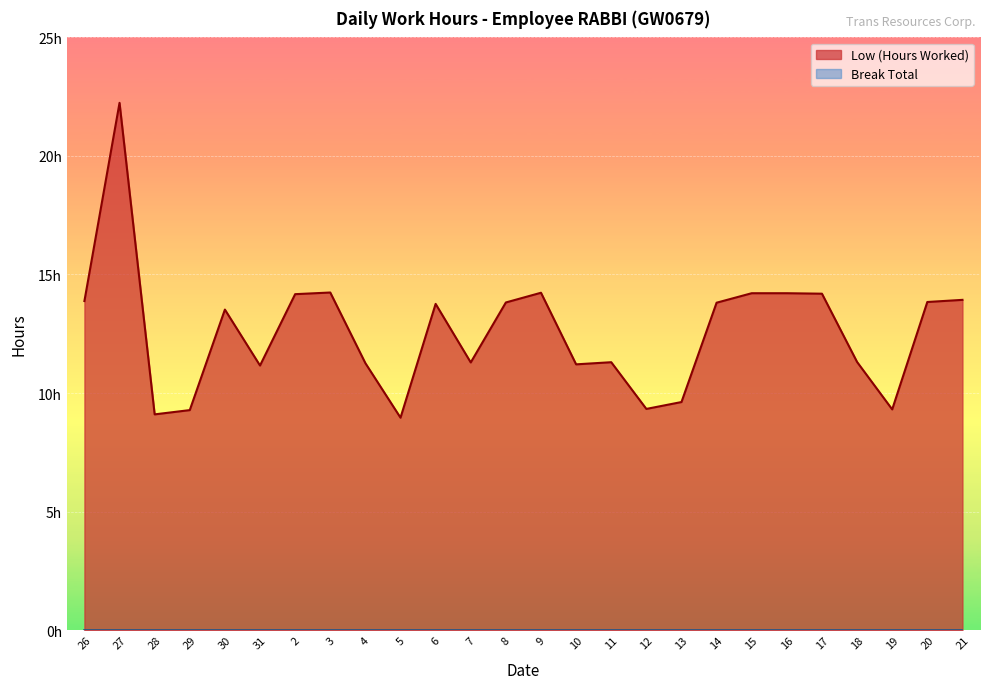

What value does the data have at 30?

13.5